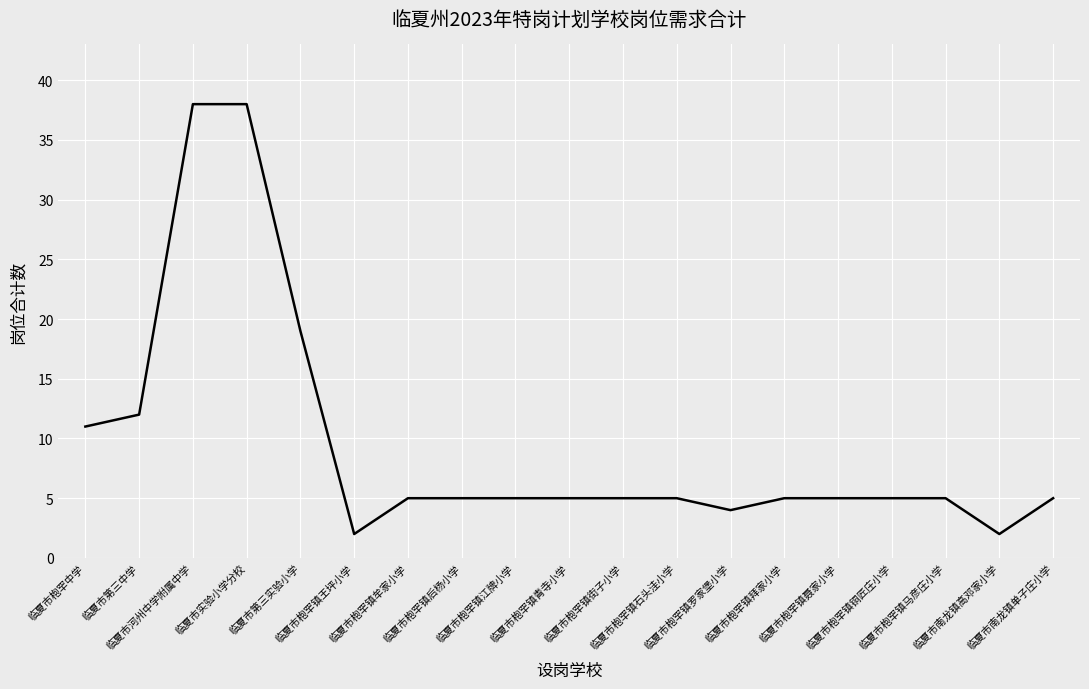

What is the difference between the maximum and minimum values?

36